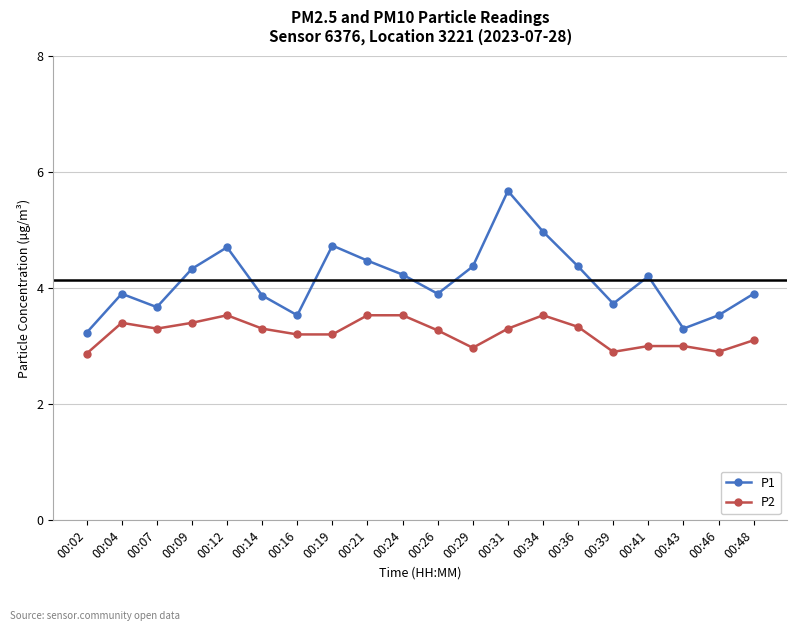

True or false: P2 and P1 cross at least once.

False